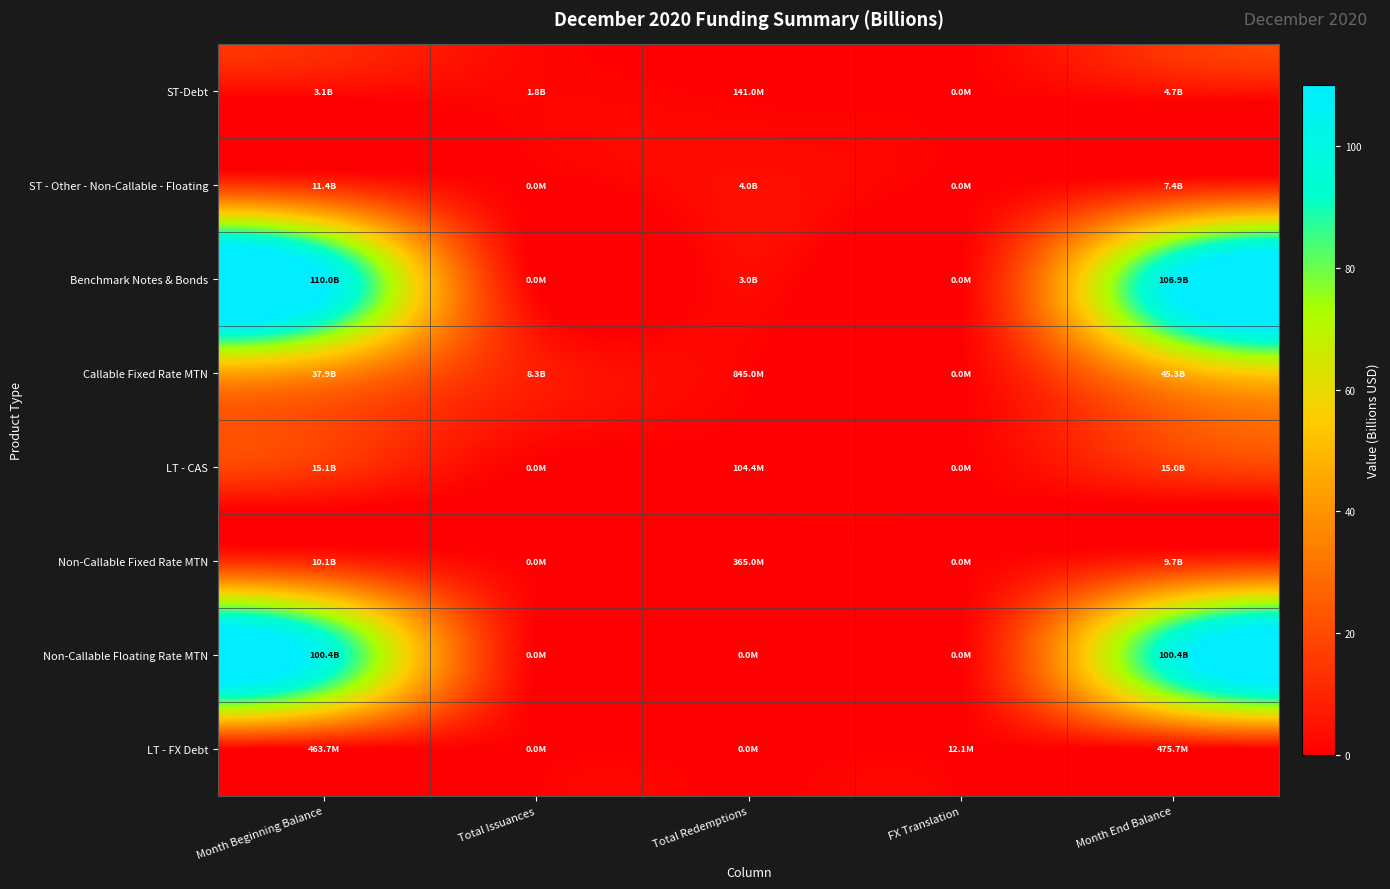

Reading left to right, list all the values displayed in this chart.

ST-Debt: Month Beginning Balance=3.1	Total Issuances=1.8	Total Redemptions=0.1	FX Translation=0.0	Month End Balance=4.7
ST - Other - Non-Callable - Floating: Month Beginning Balance=11.4	Total Issuances=0.0	Total Redemptions=4.0	FX Translation=0.0	Month End Balance=7.4
Benchmark Notes & Bonds: Month Beginning Balance=110.0	Total Issuances=0.0	Total Redemptions=3.0	FX Translation=0.0	Month End Balance=106.9
Callable Fixed Rate MTN: Month Beginning Balance=37.9	Total Issuances=8.3	Total Redemptions=0.8	FX Translation=0.0	Month End Balance=45.3
LT - CAS: Month Beginning Balance=15.1	Total Issuances=0.0	Total Redemptions=0.1	FX Translation=0.0	Month End Balance=15.0
Non-Callable Fixed Rate MTN: Month Beginning Balance=10.1	Total Issuances=0.0	Total Redemptions=0.4	FX Translation=0.0	Month End Balance=9.7
Non-Callable Floating Rate MTN: Month Beginning Balance=100.4	Total Issuances=0.0	Total Redemptions=0.0	FX Translation=0.0	Month End Balance=100.4
LT - FX Debt: Month Beginning Balance=0.5	Total Issuances=0.0	Total Redemptions=0.0	FX Translation=0.0	Month End Balance=0.5